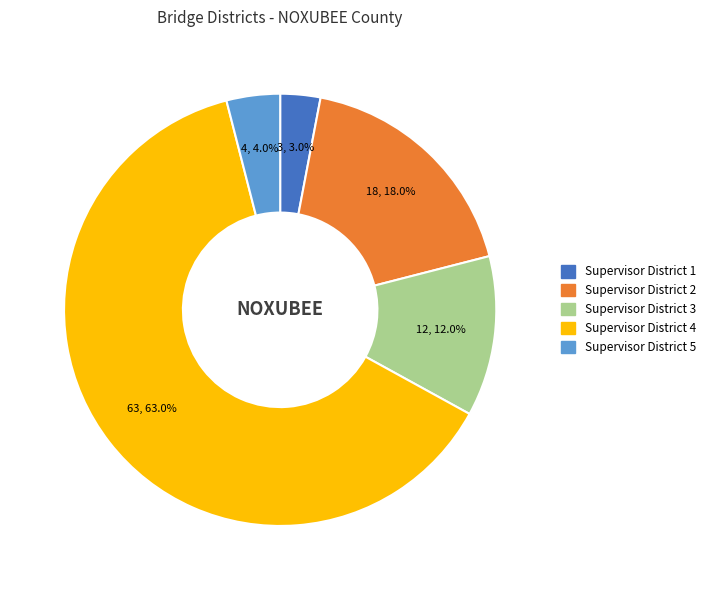

To the nearest percent, what is the difference between the Supervisor District 4 and Supervisor District 5 slice percentages?

59%